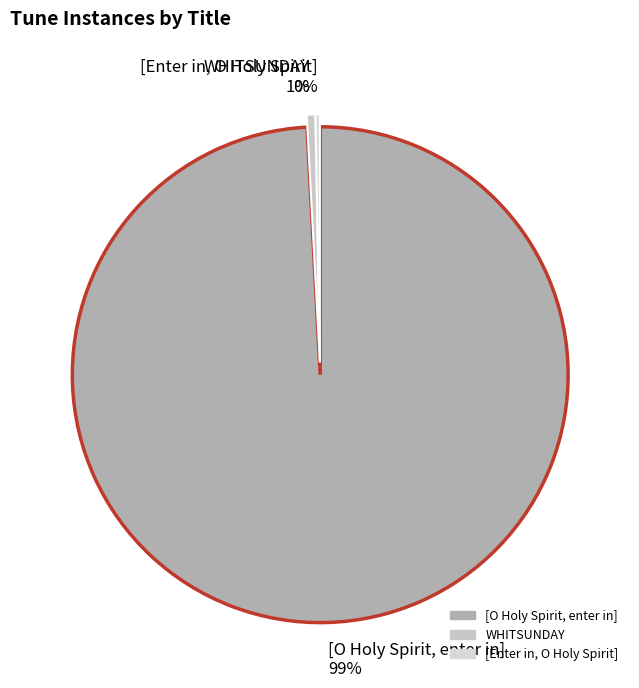

Is there any slice that represents more than half of the pie?

Yes